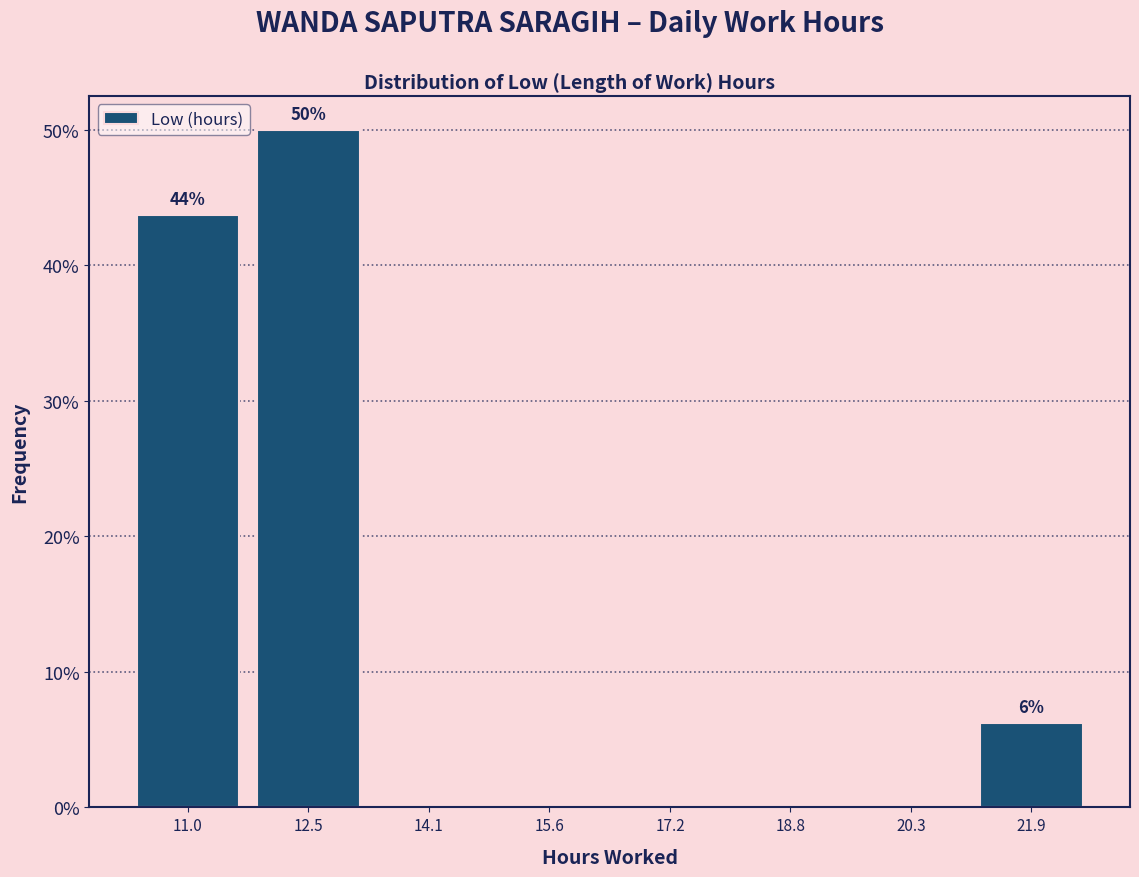

Over which range of the x-axis is the bar tallest?

11.8 to 13.4